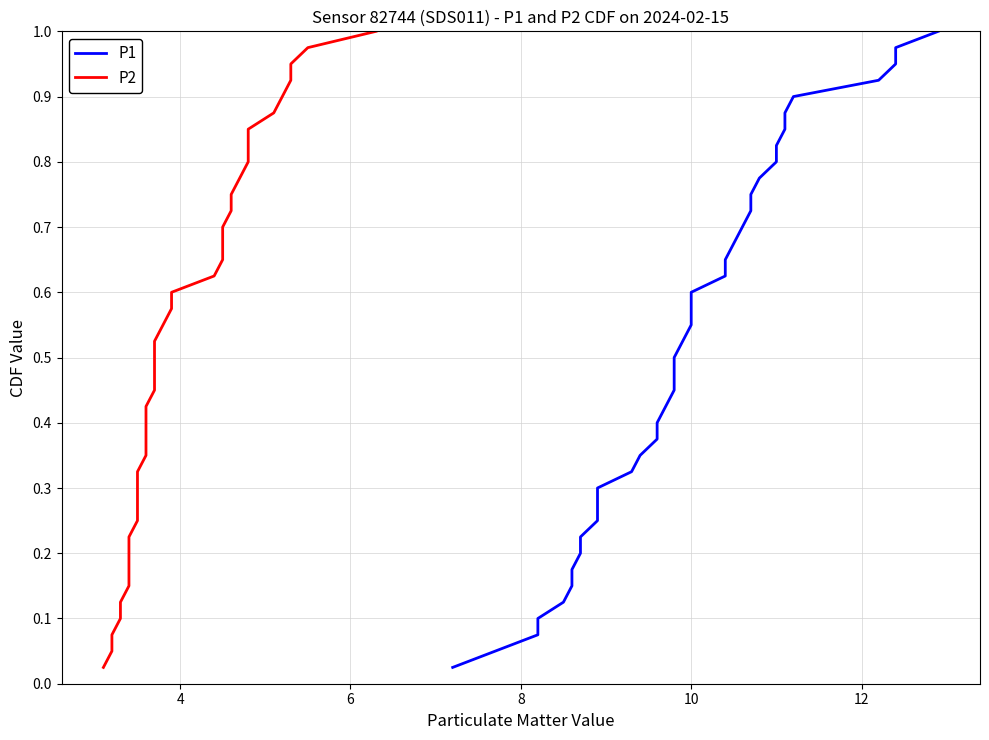

True or false: P1 and P2 cross at least once.

False